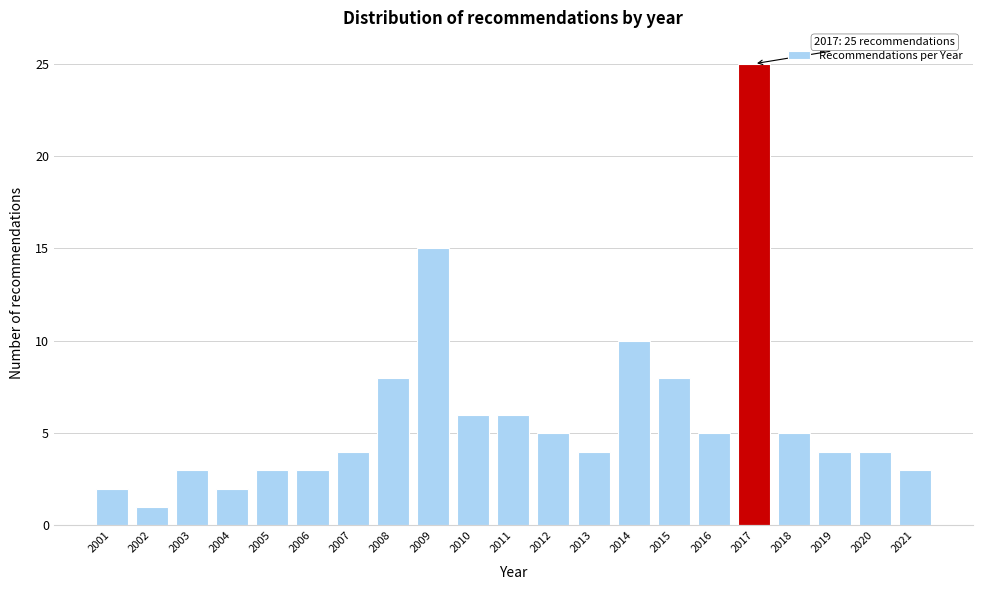

Reading left to right, list all the values displayed in this chart.

2	1	3	2	3	3	4	8	15	6	6	5	4	10	8	5	25	5	4	4	3